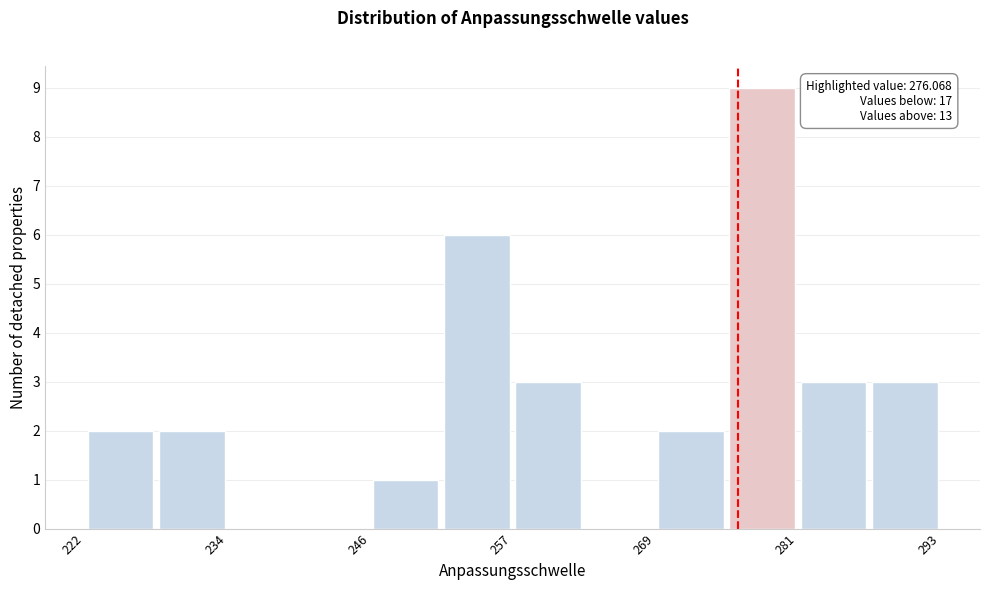

Around what value on the x-axis is the tallest bar? Give the approximate position of its centre, as read against the axis.

278